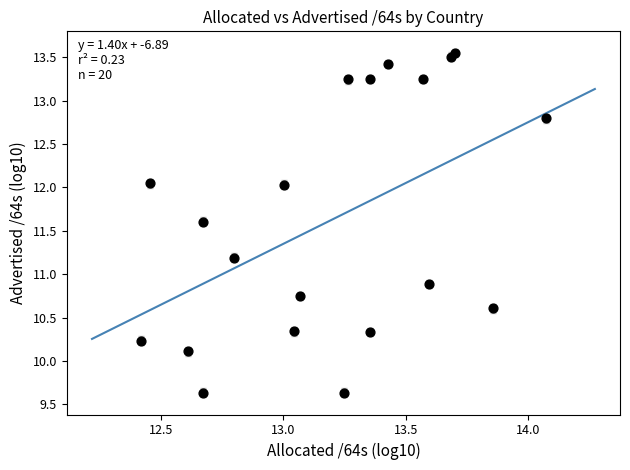

What Y value in the scatter plot is closest to 11?

10.9